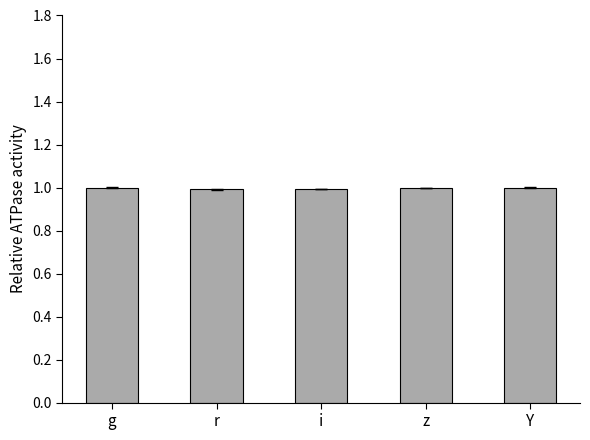

How many distinct data groups are displayed?

1